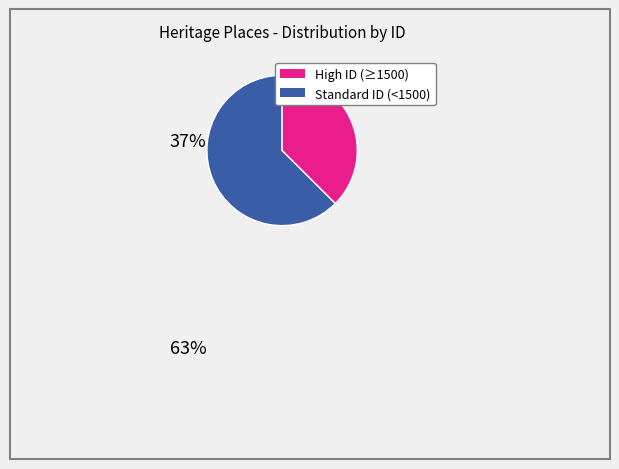

Is there a majority slice in this chart?

Yes